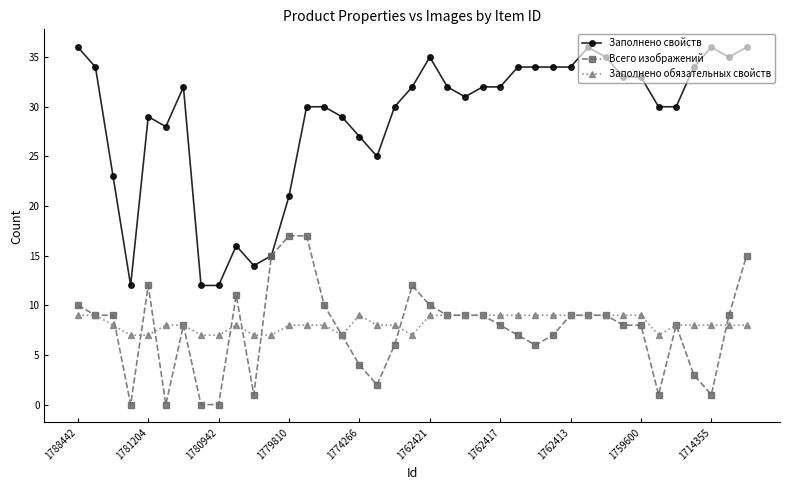

True or false: Всего изображений has more than 1 points higher than both neighbors.

True